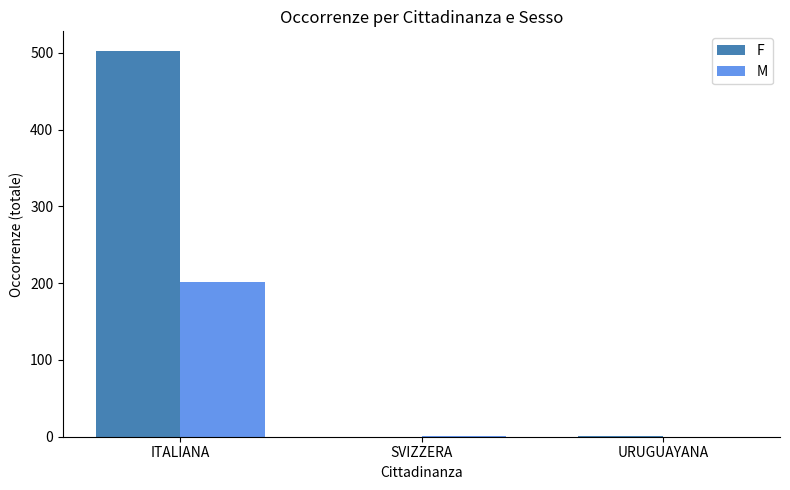

Is the value of M at SVIZZERA greater than the value of F at ITALIANA?

No